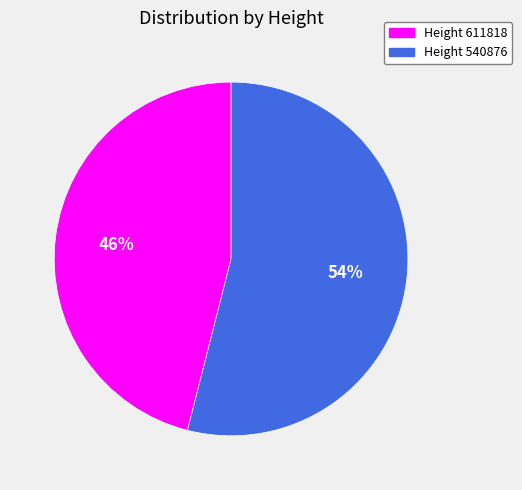

To the nearest percent, what is the difference between the Height 540876 and Height 611818 slice percentages?

8%